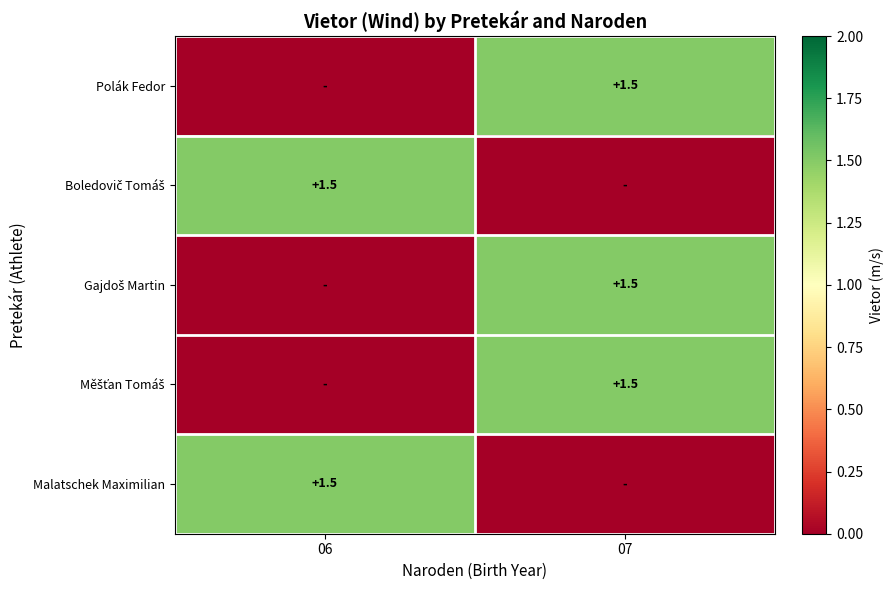

True or false: Malatschek Maximilian has a value of 0.7 at 06.

False